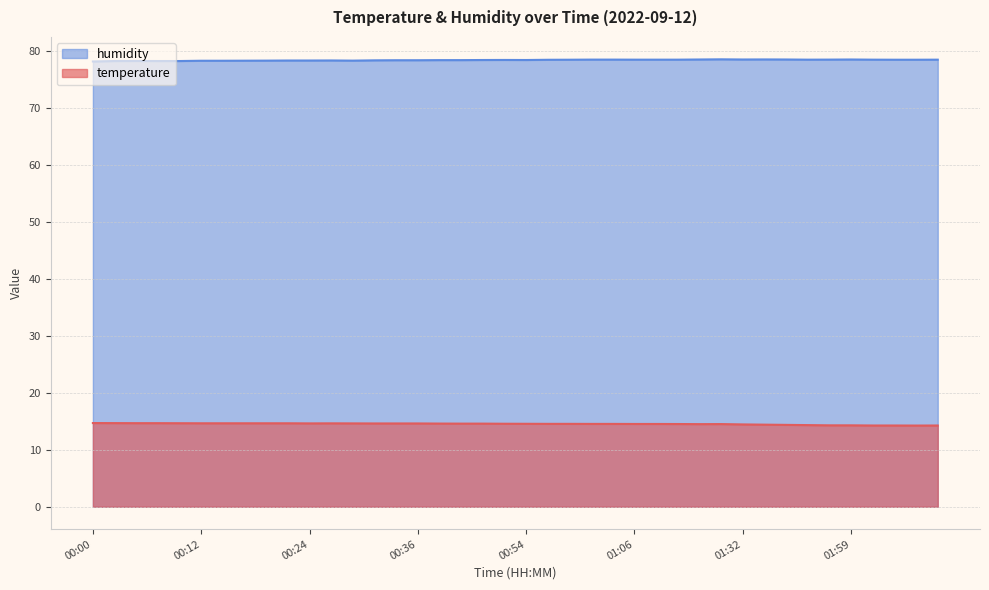

What is the sum of all temperature values?

581.6